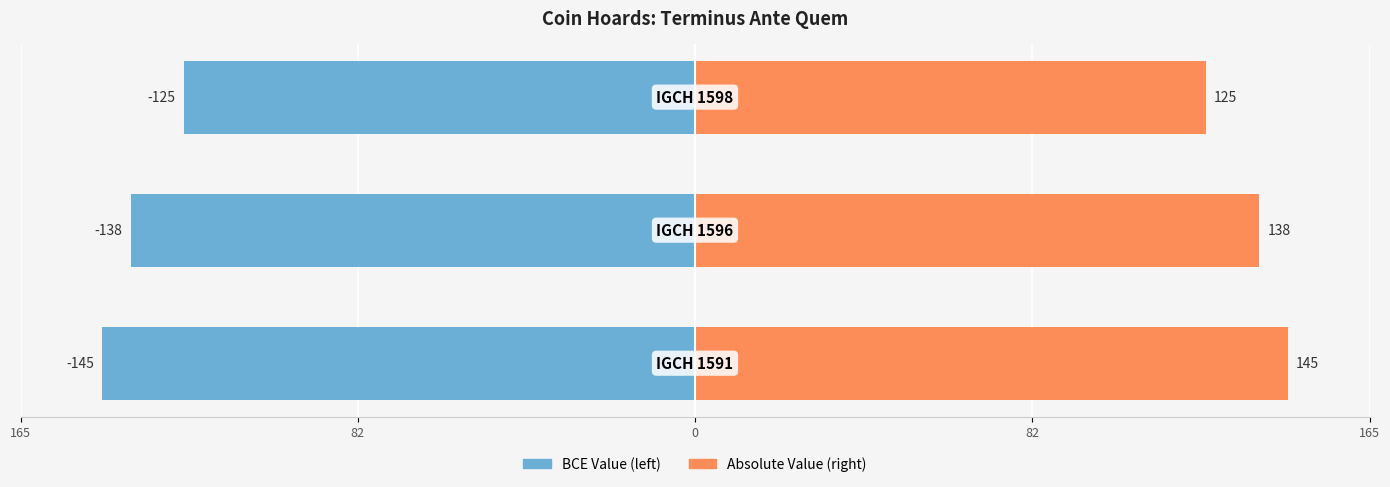

Reading left to right, list all the values displayed in this chart.

Terminus Ante Quem (BCE): -145	-138	-125
Terminus Ante Quem (abs): 145	138	125